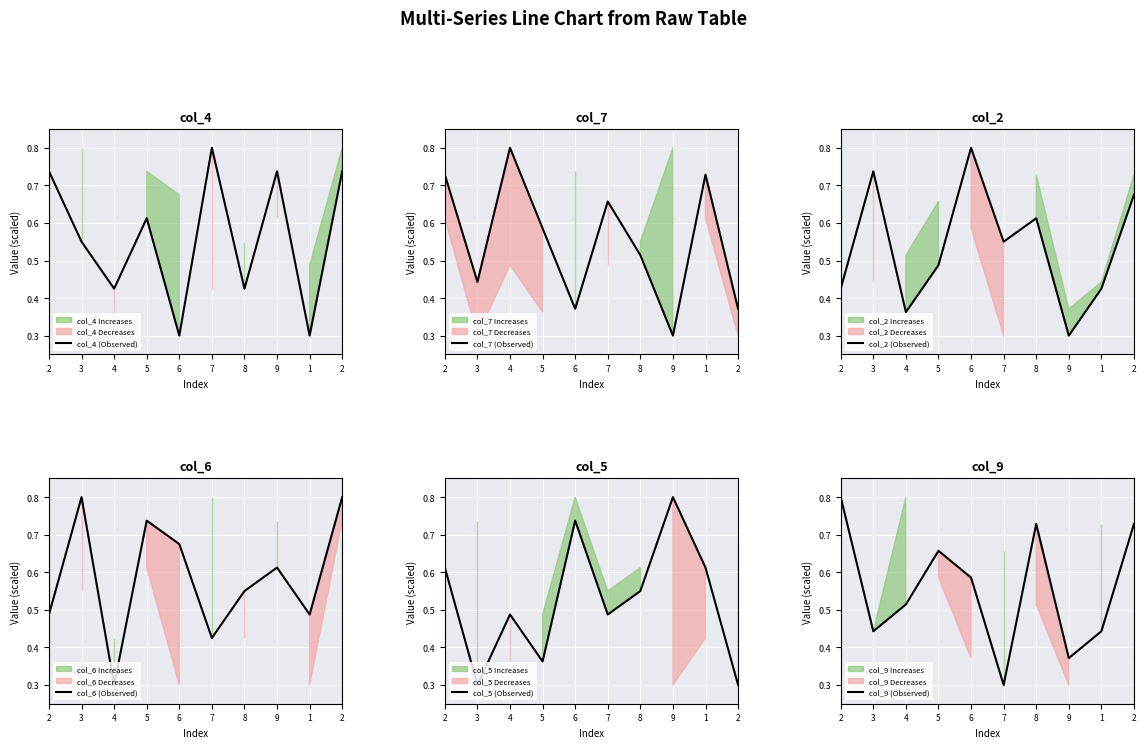

The value of col_9 (Observed) at 1 is 0.7. True or false?

False